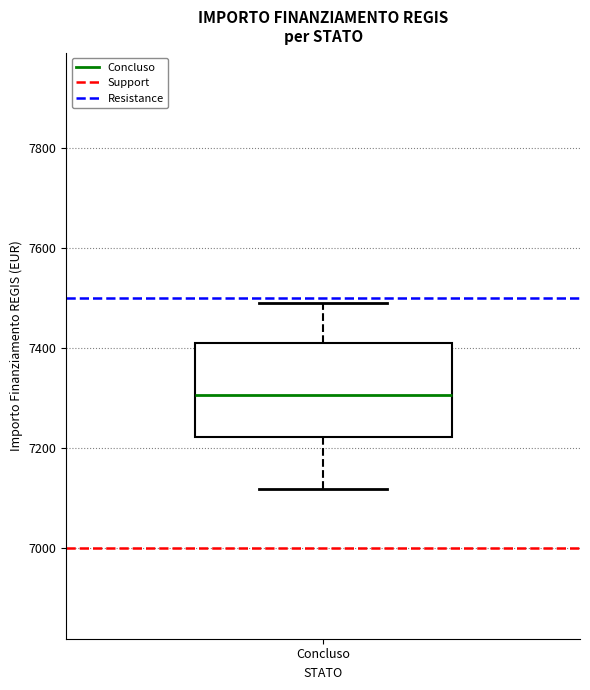

Transcribe this box plot: give where the median line is, the range the box spans, and where the two whiskers end, as read against the y-axis. The values are not printed on the chart, so give them approximately, as read against the axis.

median 7300, box 7220 to 7420, whiskers 7120 to 7500